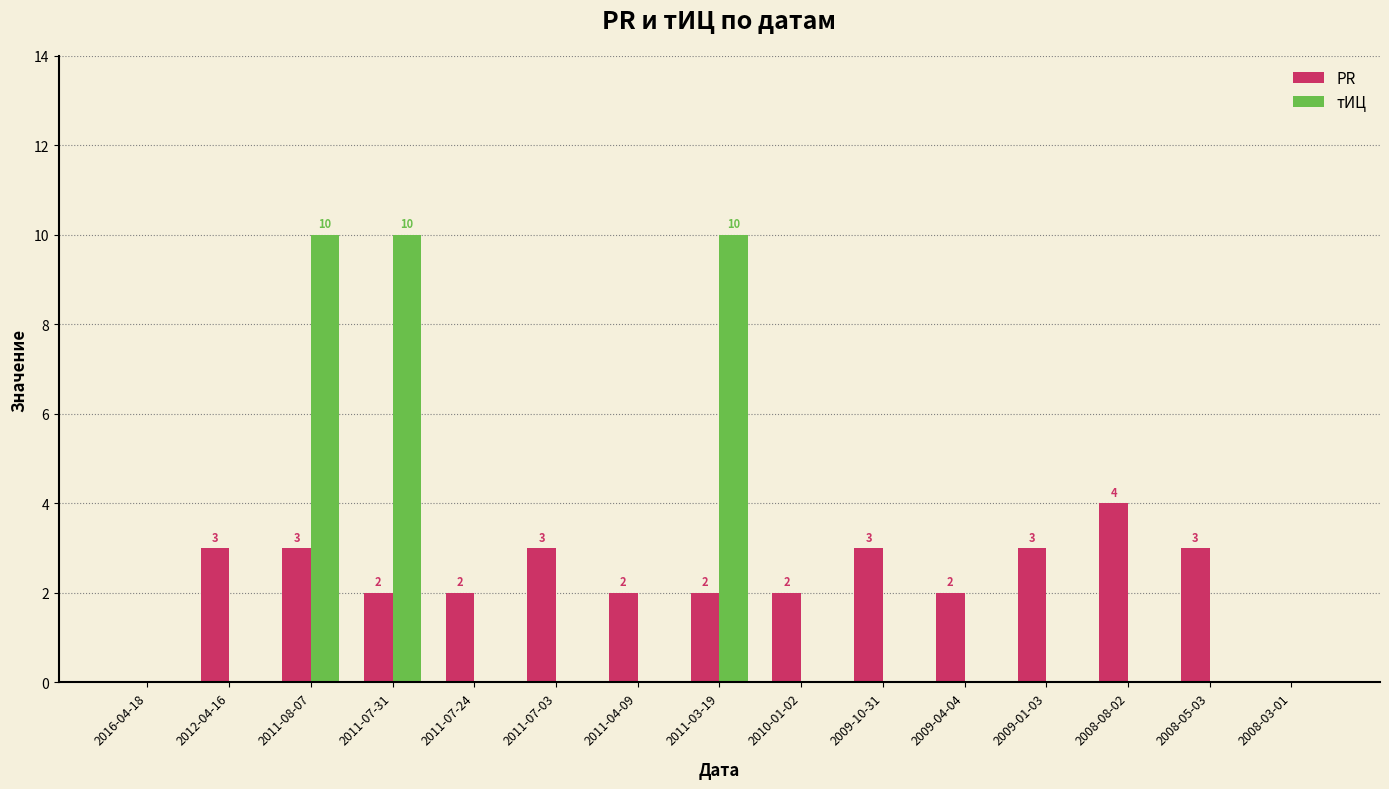

At which category is the sum across all series the highest?

2011-08-07